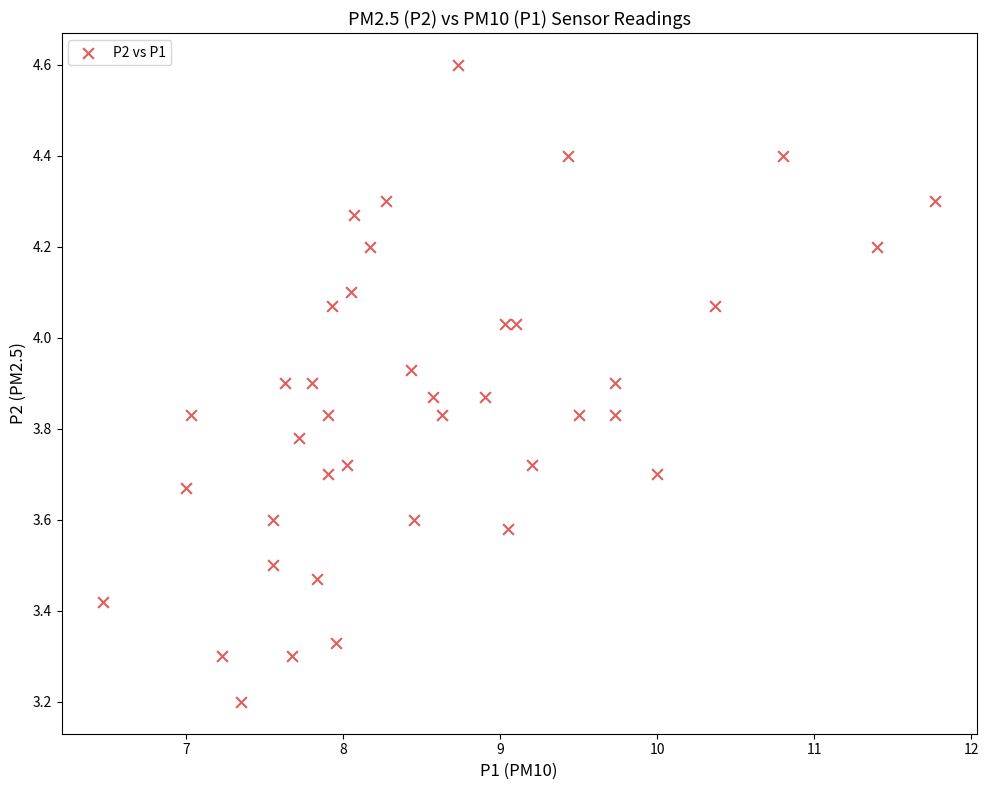

What is the range of Y values (max minus min)?

1.4